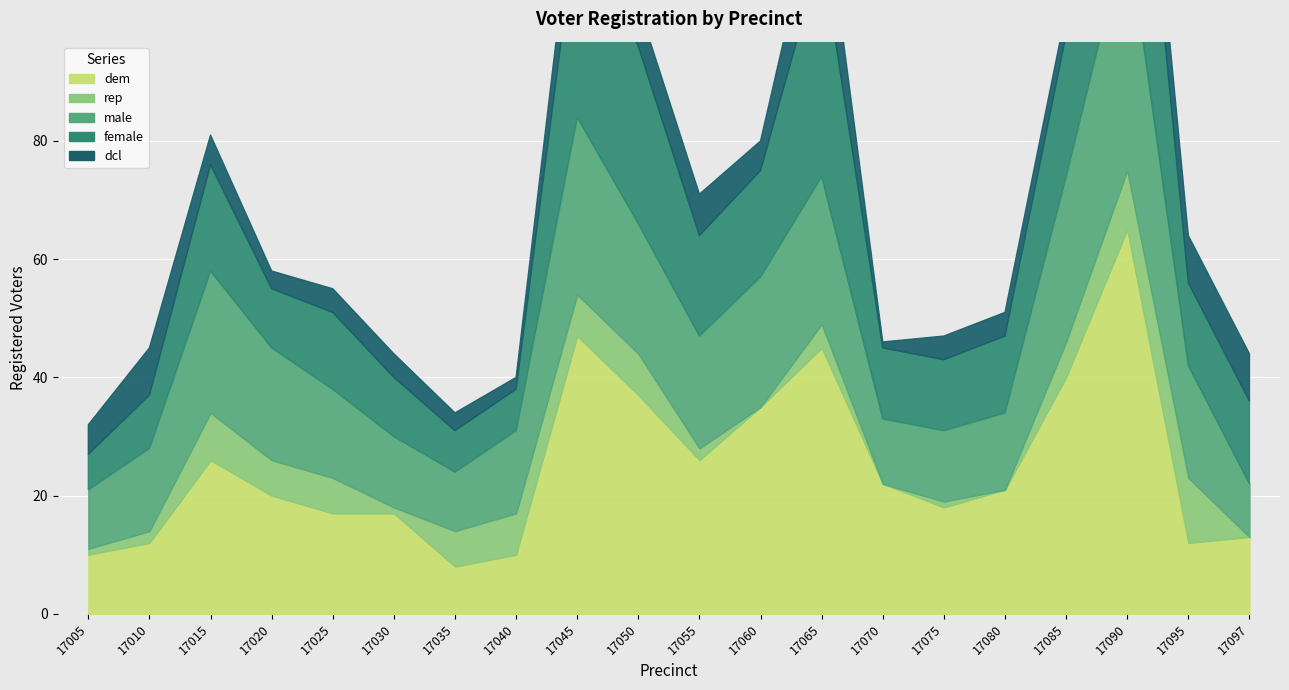

The dem series shows 22 at 17070. True or false?

True